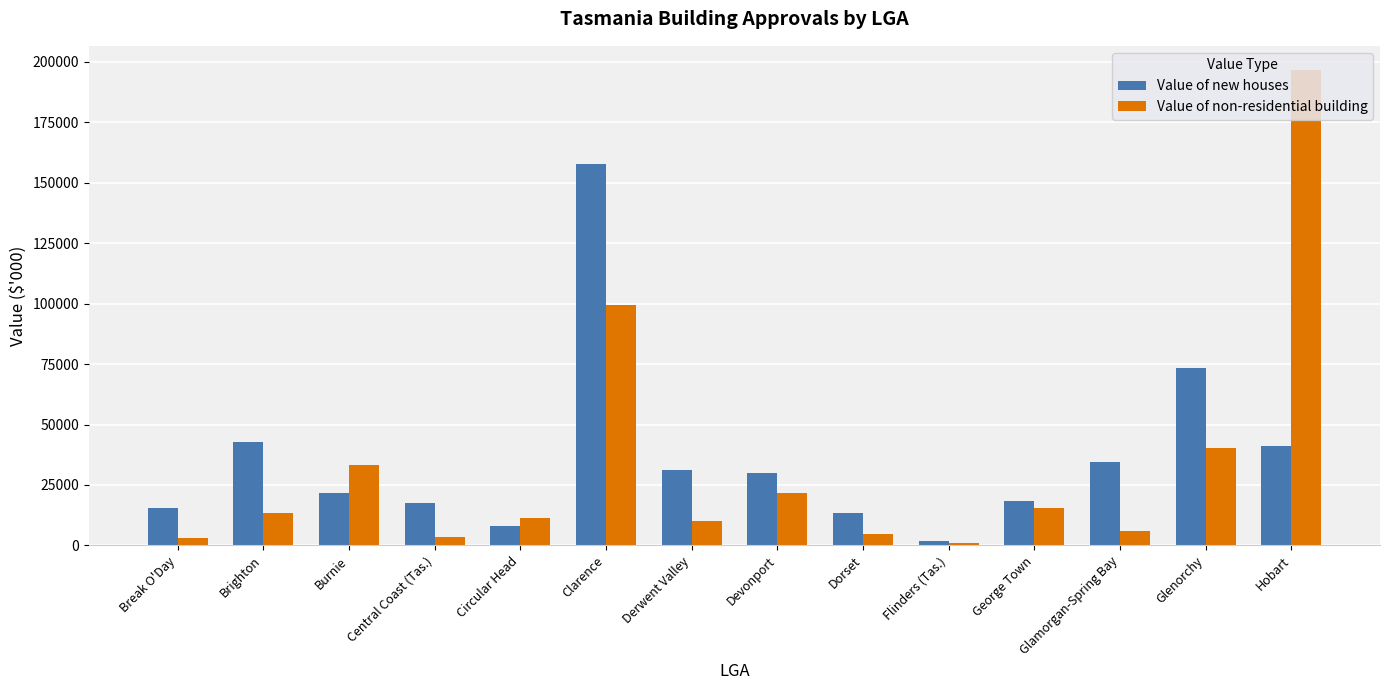

Are the bars horizontal?

No